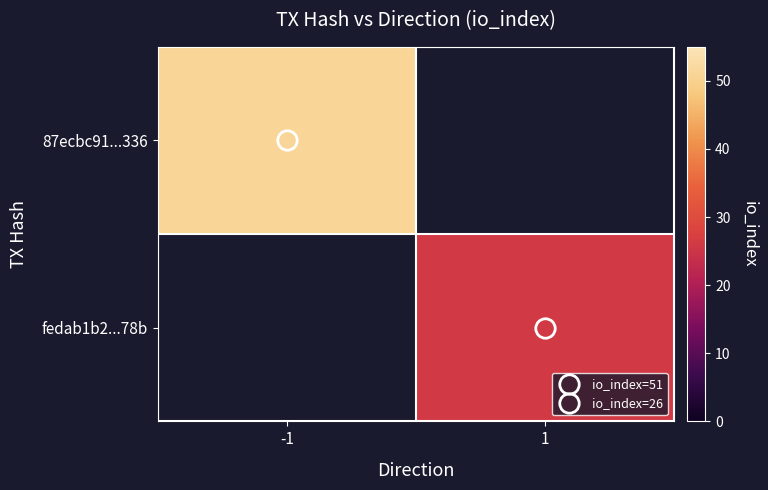

How many categories are shown in the chart?

2